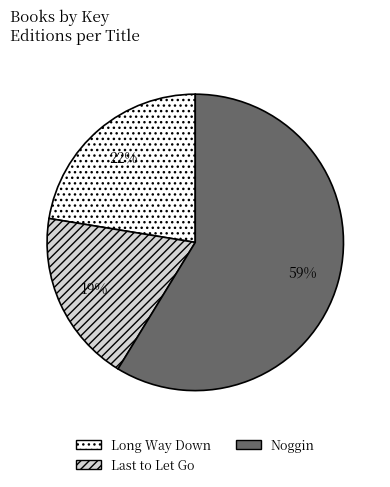

What is the largest slice in the pie chart?

Noggin